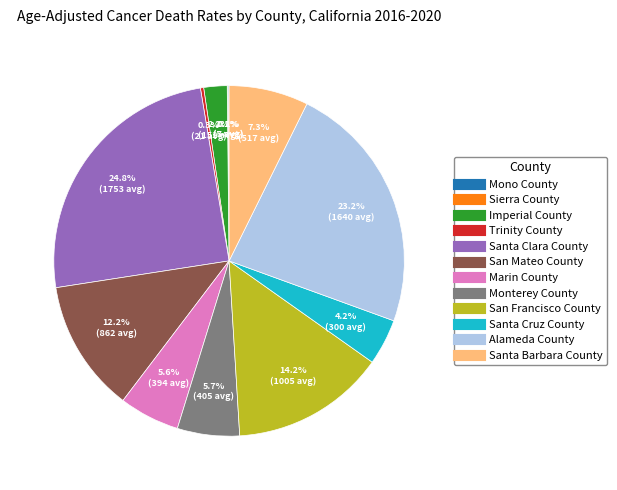

Which slice is the largest?

Santa Clara County